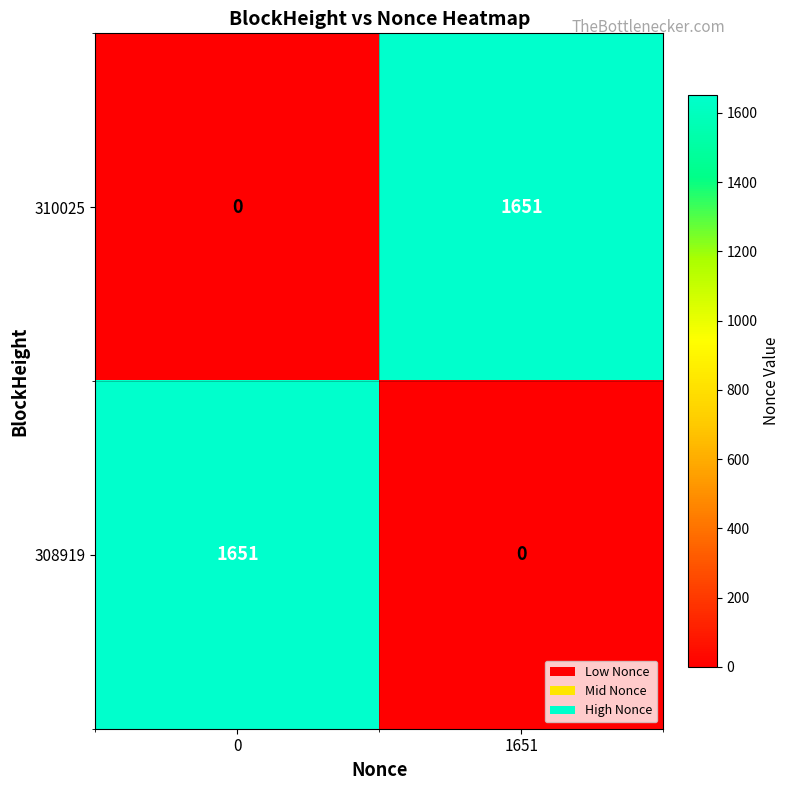

Reading right to left, transcribe all the data shown in this chart.

310025: 1651=1651	0=0
308919: 1651=0	0=1651